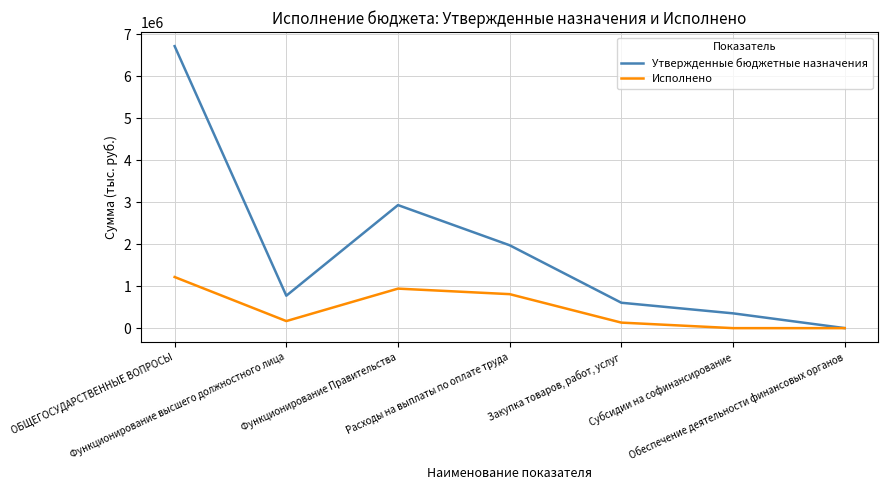

What is the sum of all Утвержденные бюджетные назначения values?

13361987.5